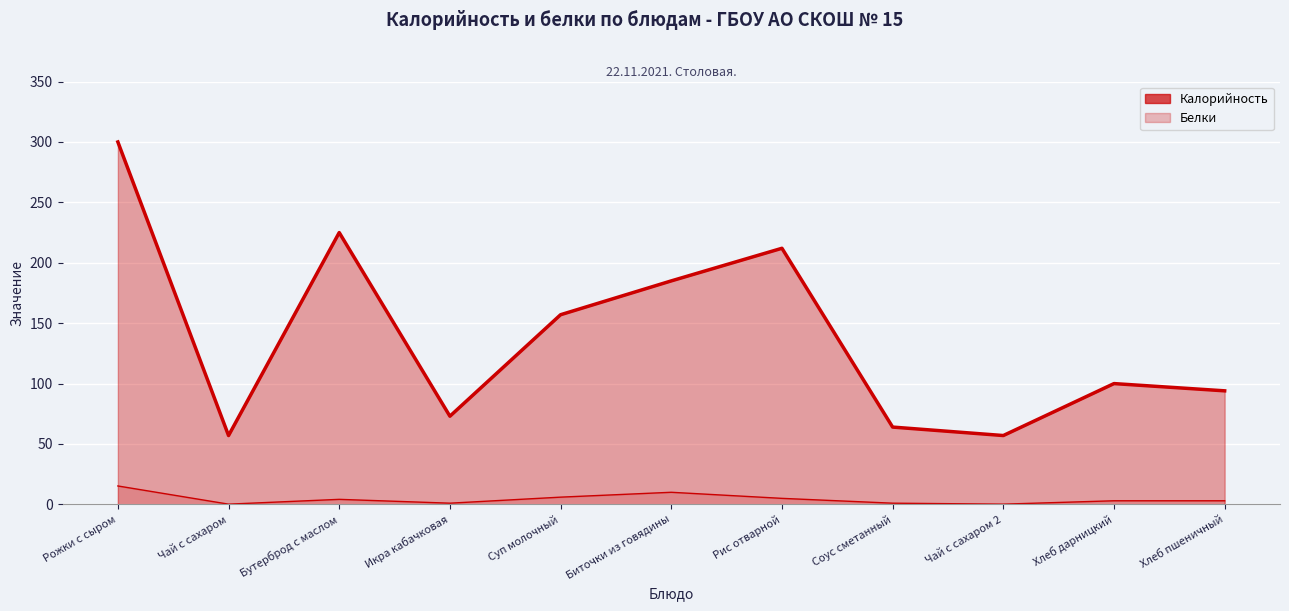

What is the smallest value displayed?

0.2